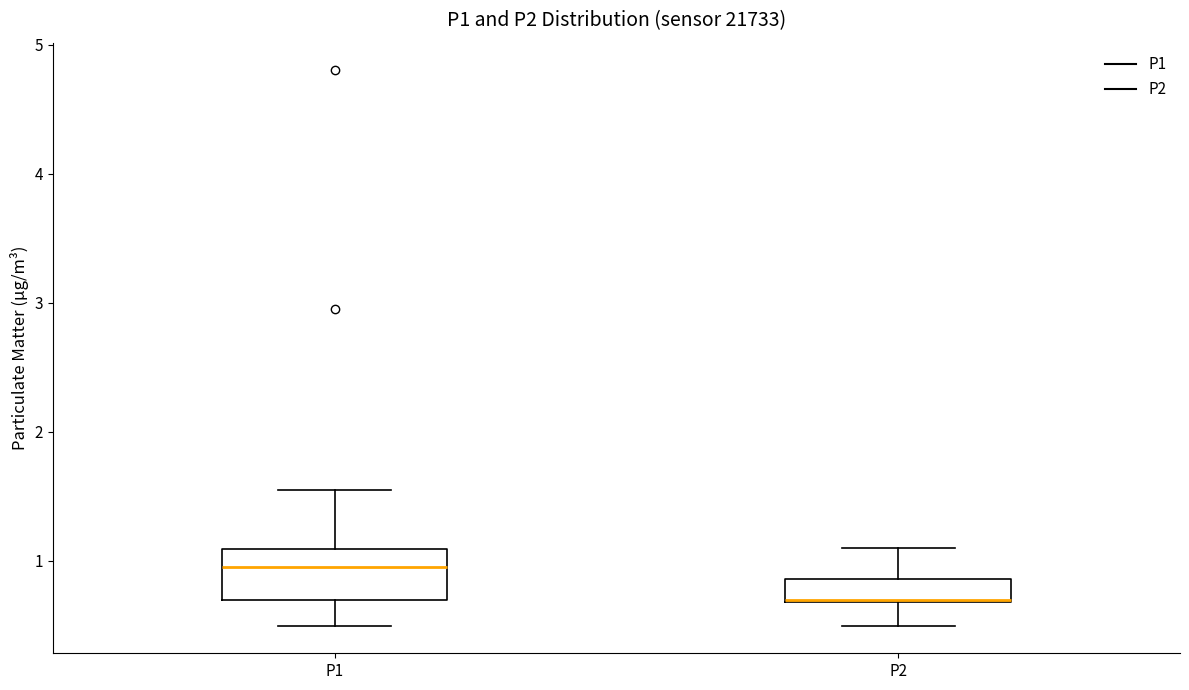

Which box is the tallest, from its lower edge to its upper edge?

P1